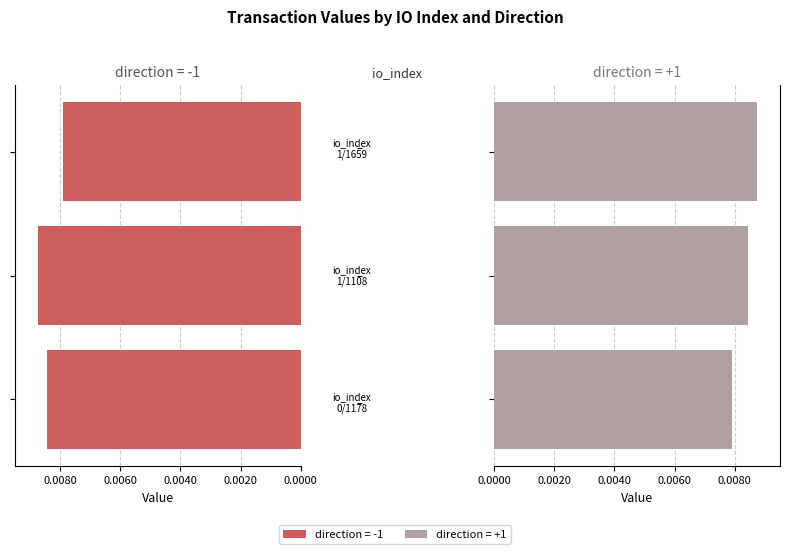

List the series in order of their peak value, lowest first.

direction=-1, direction=1